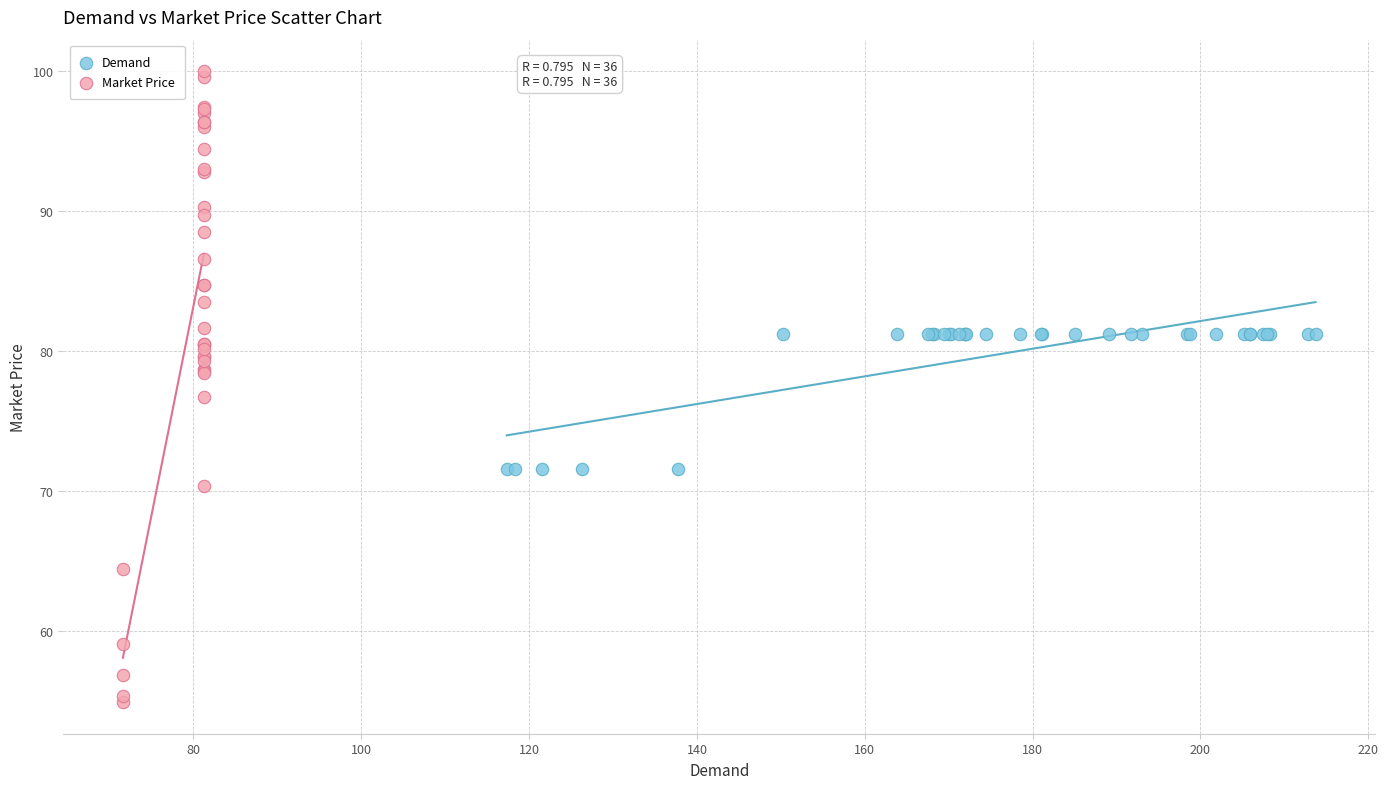

Which series reaches the maximum Y coordinate?

Market Price